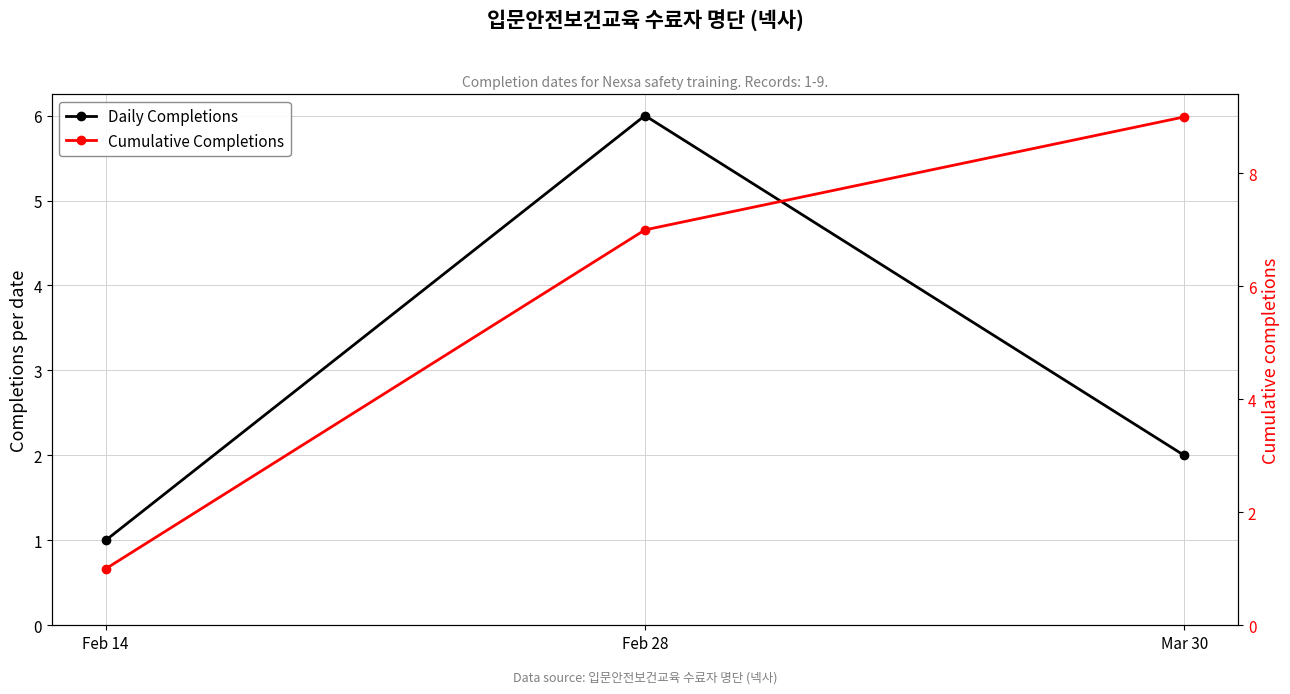

Between Mar 30 and Feb 28, which is larger?

Feb 28